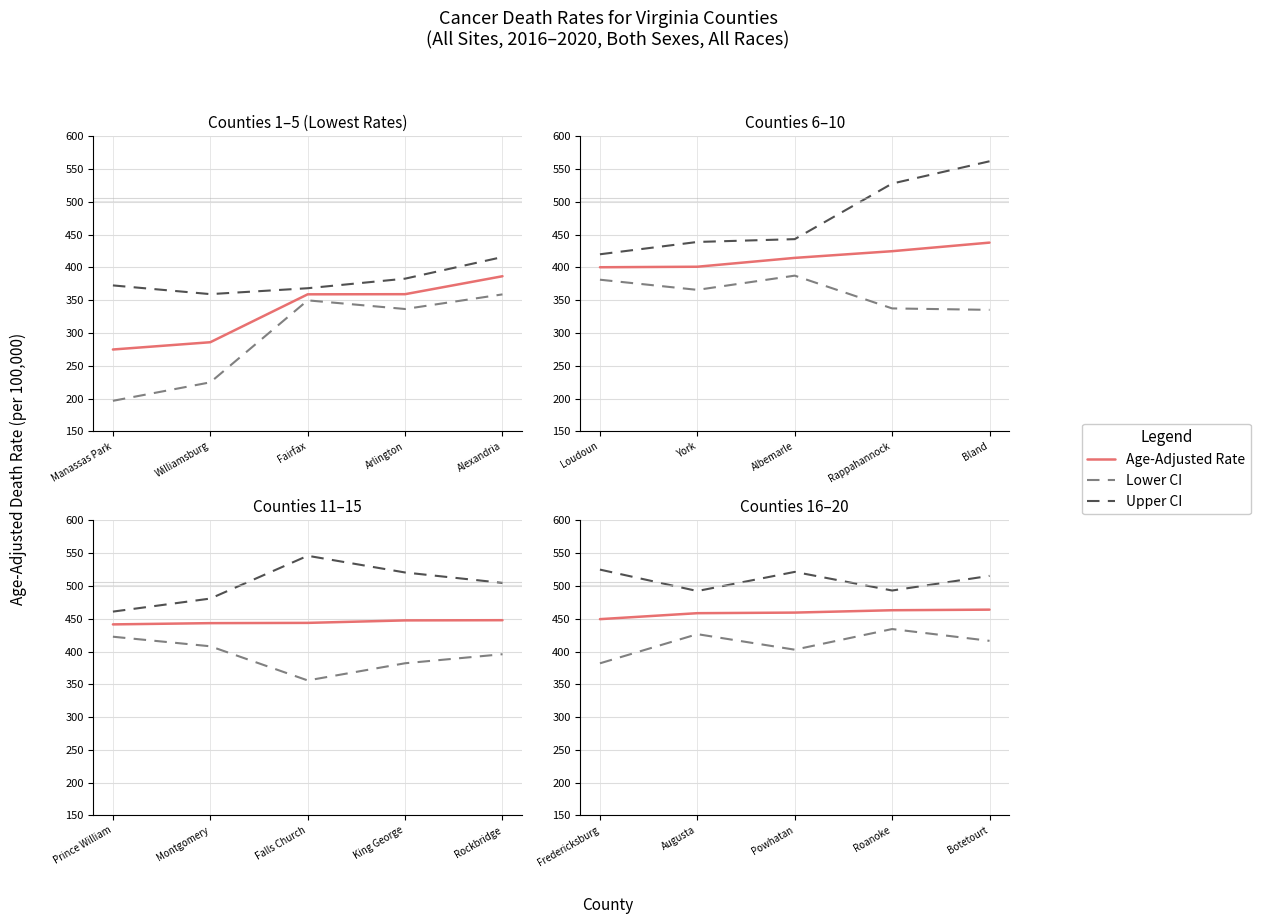

True or false: Age-Adjusted Rate and Upper CI intersect in this chart.

False